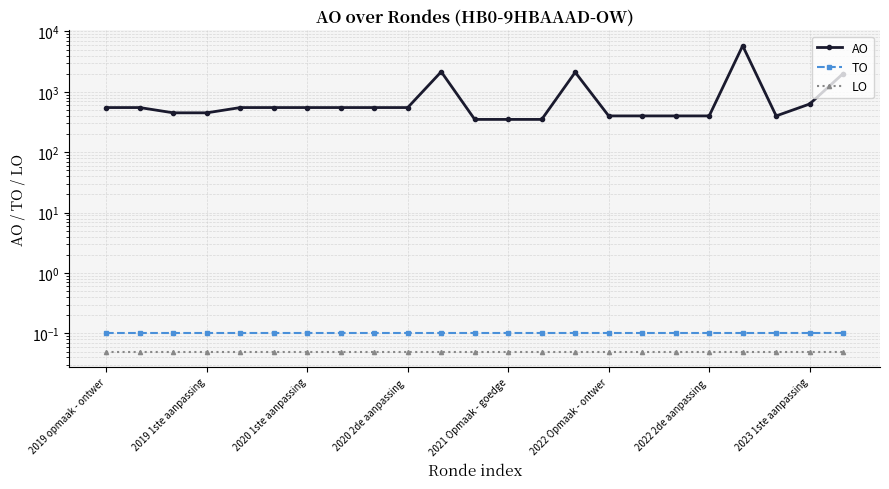

Which series has the widest spread of values?

AO